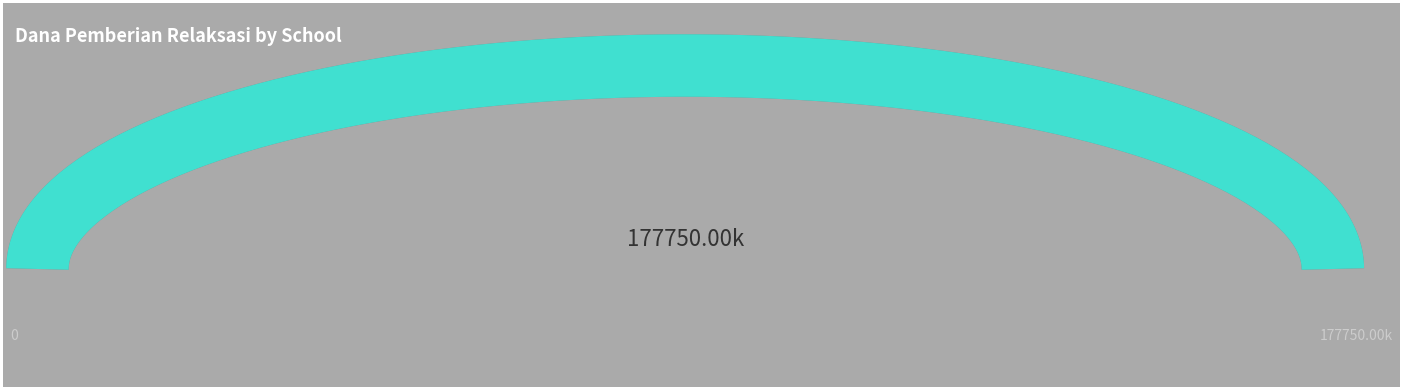

How many lines are shown in the chart?

1